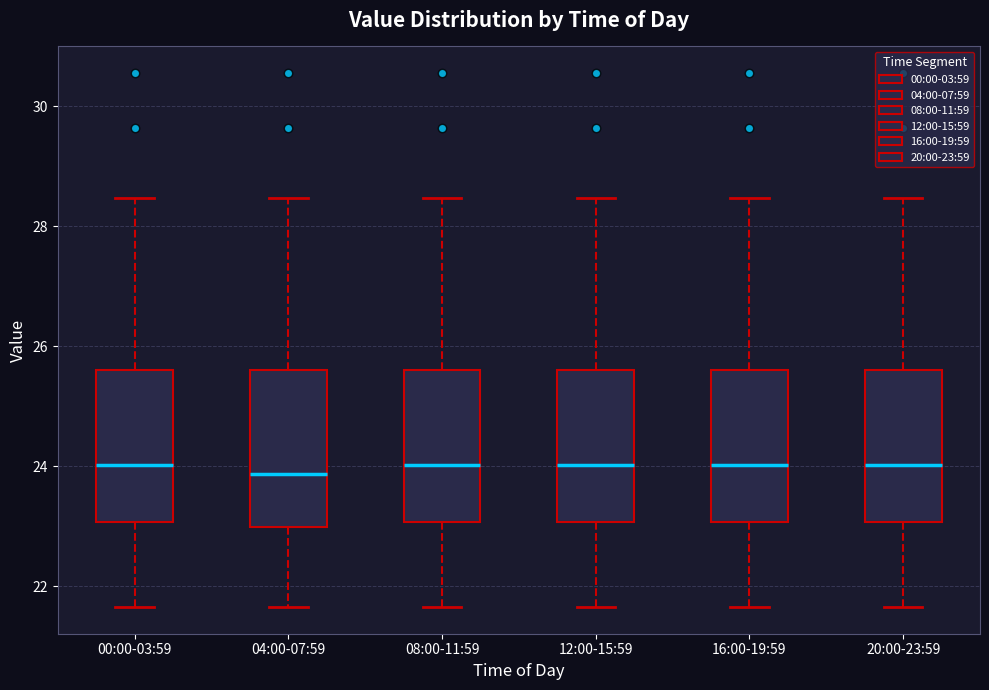

Reading left to right, transcribe this box plot: for each box, give where its median line is, the range the box spans, and where its two whiskers end, as read against the y-axis. The values are not printed on the chart, so give them approximately, as read against the axis.

00:00-03:59: median 24.0, box 23.0 to 25.6, whiskers 21.6 to 28.4
04:00-07:59: median 23.8, box 23.0 to 25.6, whiskers 21.6 to 28.4
08:00-11:59: median 24.0, box 23.0 to 25.6, whiskers 21.6 to 28.4
12:00-15:59: median 24.0, box 23.0 to 25.6, whiskers 21.6 to 28.4
16:00-19:59: median 24.0, box 23.0 to 25.6, whiskers 21.6 to 28.4
20:00-23:59: median 24.0, box 23.0 to 25.6, whiskers 21.6 to 28.4